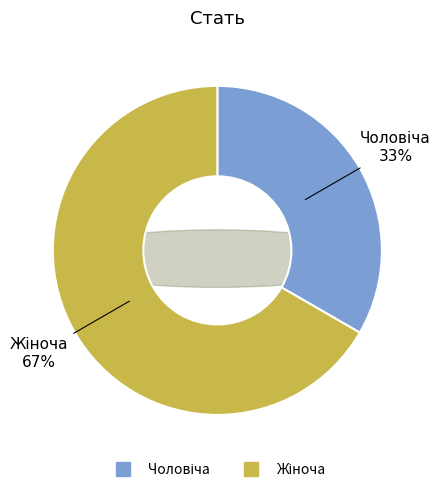

Is there any slice that represents more than half of the pie?

Yes